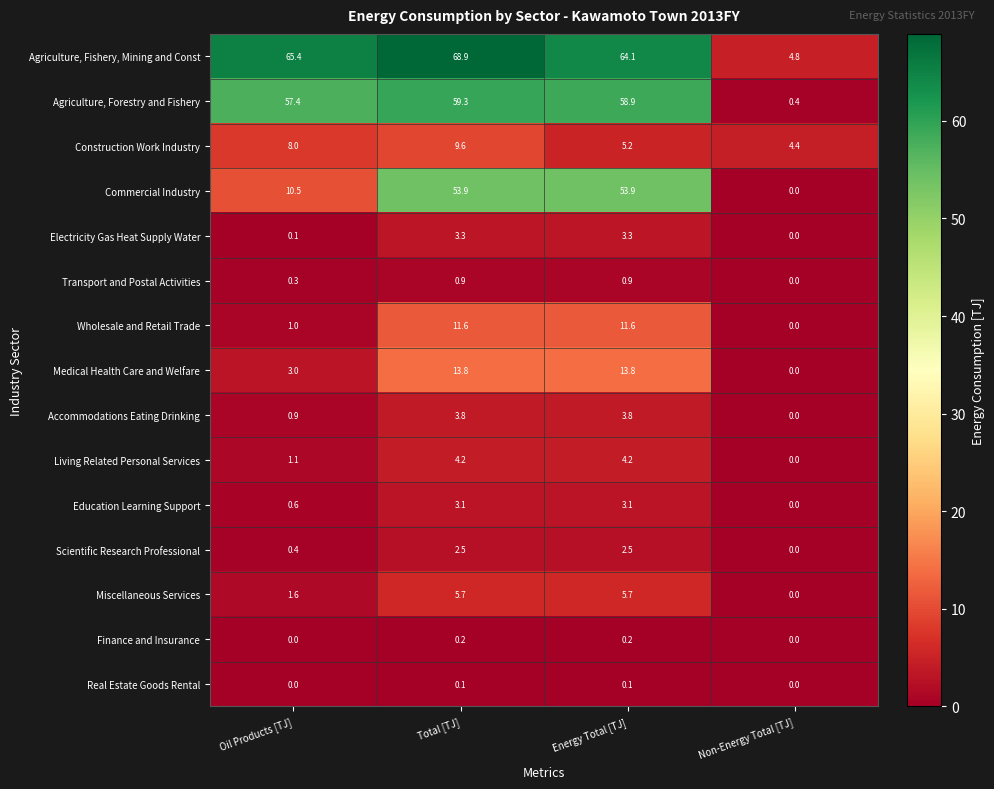

What is the difference between the highest and lowest values at Oil Products [TJ]?

65.4